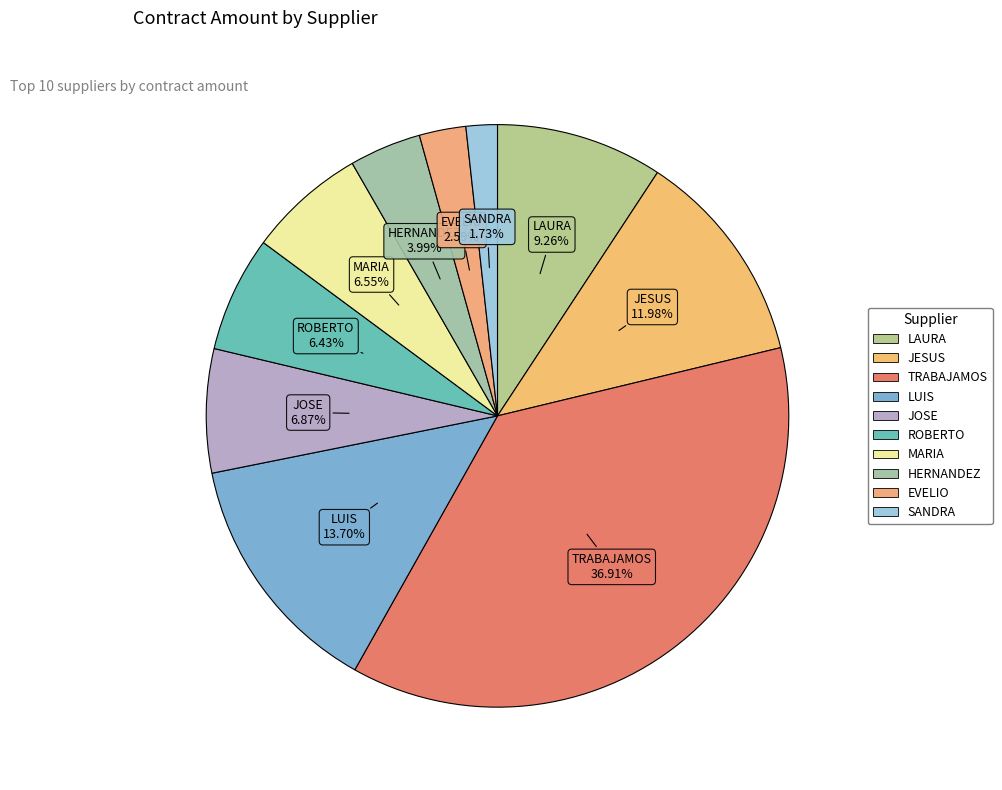

How many slices are in this pie chart?

10